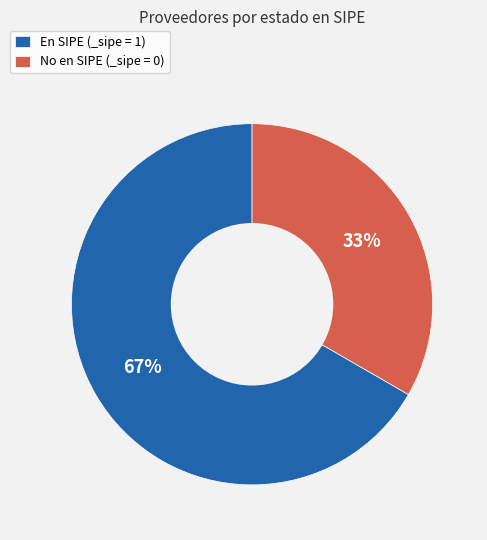

Which has a higher value, En SIPE (_sipe = 1) or No en SIPE (_sipe = 0)?

En SIPE (_sipe = 1)